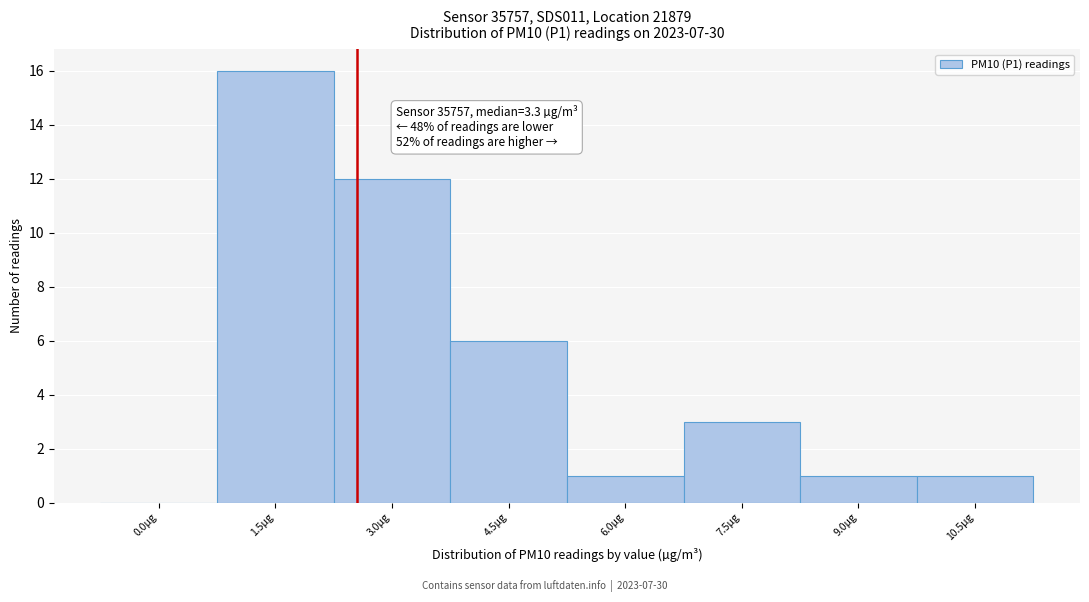

Reading left to right, what are all the values shown in this chart?

0.0µg=0	1.5µg=16	3.0µg=12	4.5µg=6	6.0µg=1	7.5µg=3	9.0µg=1	10.5µg=1